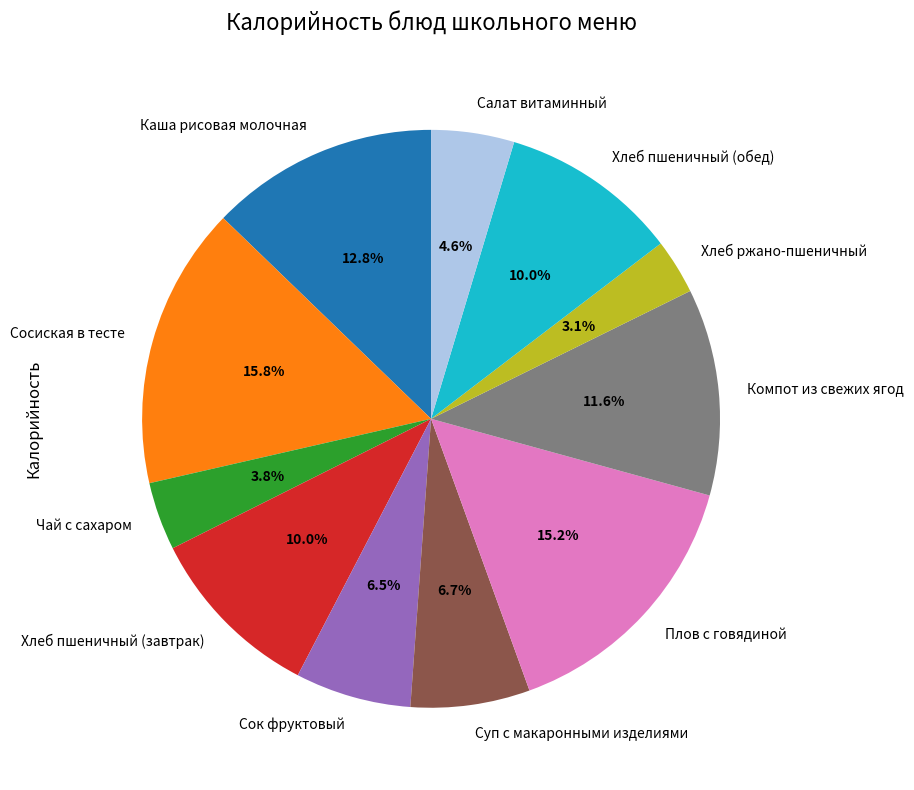

Is there any slice that represents more than half of the pie?

No